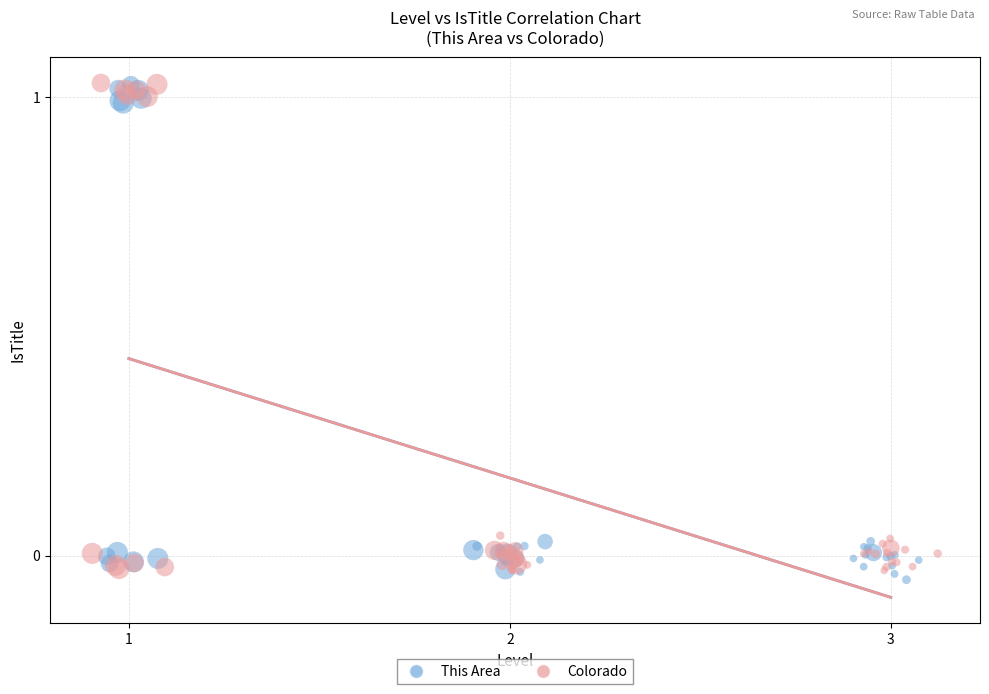

What are all the series names shown in the legend?

This Area, Colorado